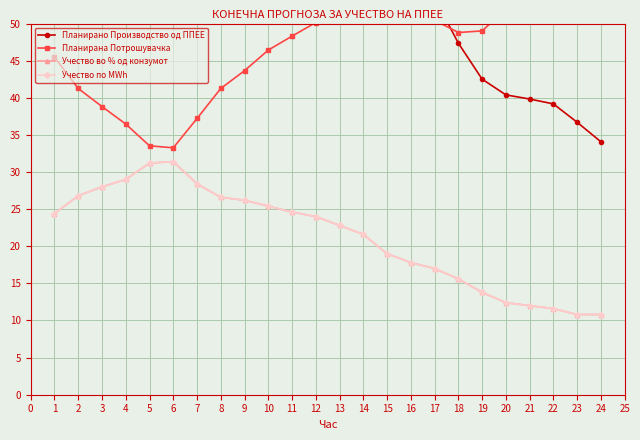

What is the total value across all series at 18?

127.4